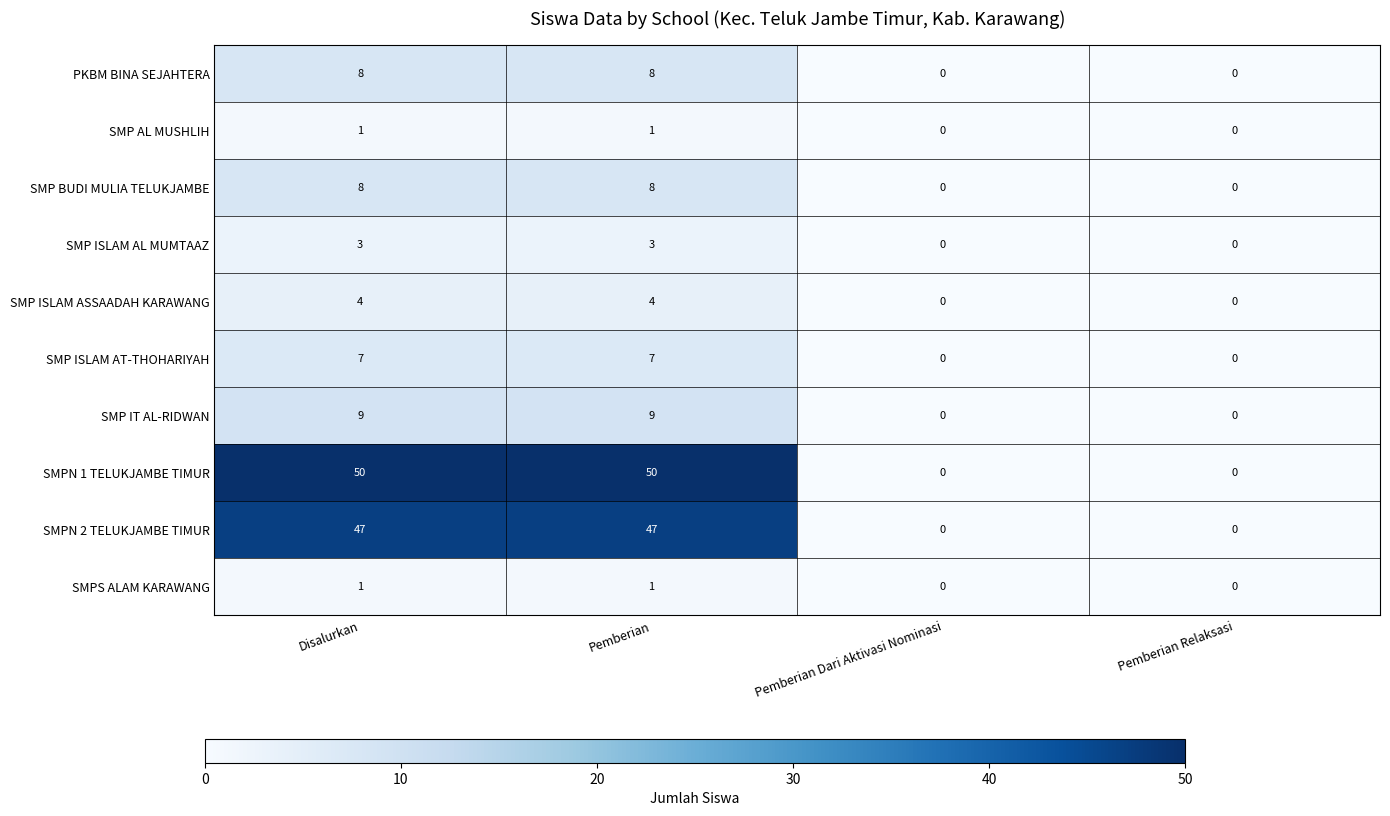

True or false: SMP ISLAM ASSAADAH KARAWANG has a value of 0 at Pemberian Relaksasi.

True